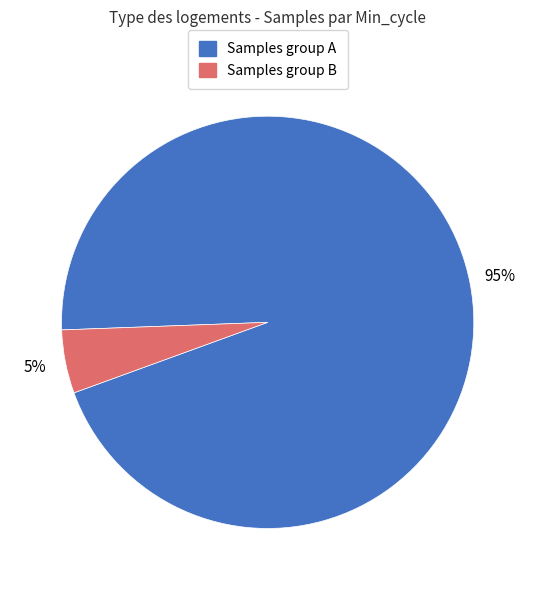

How many slices are in this pie chart?

2